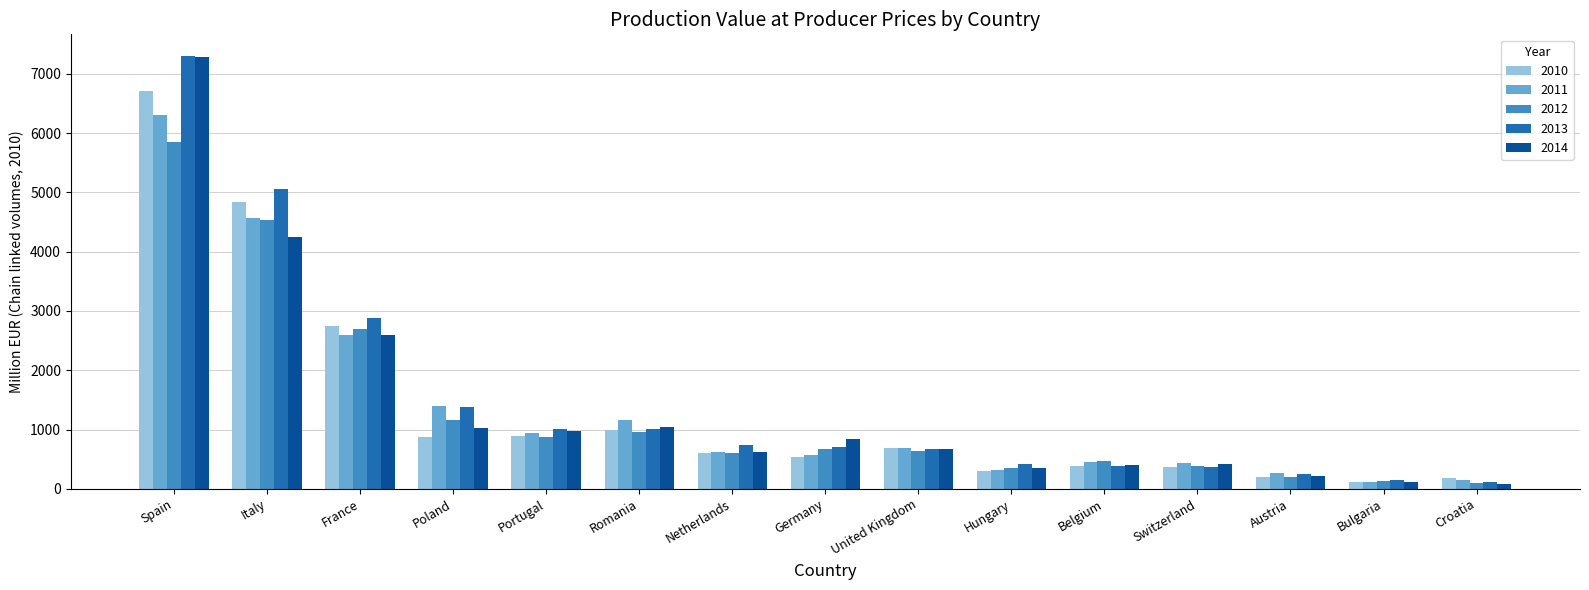

What is the average value of the 2010 series?

1363.1